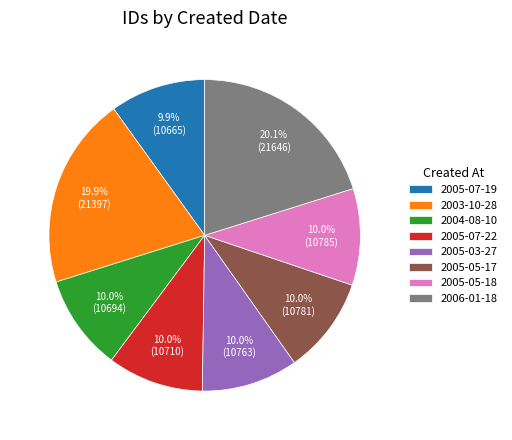

Approximately how many times larger is the value at 2005-05-17 compared to 2006-01-18?

0.5